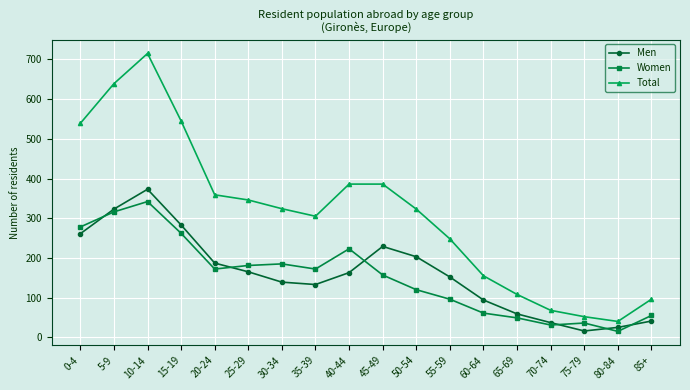

What is the average value of the Women series?

153